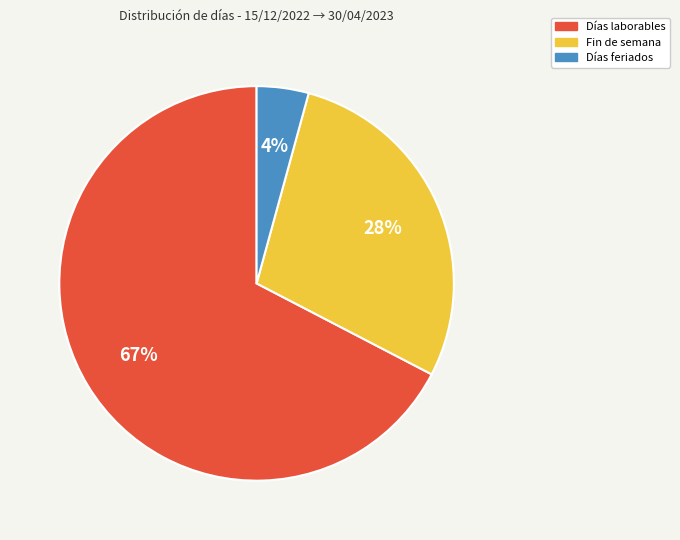

To the nearest percent, what is the average slice percentage?

33%